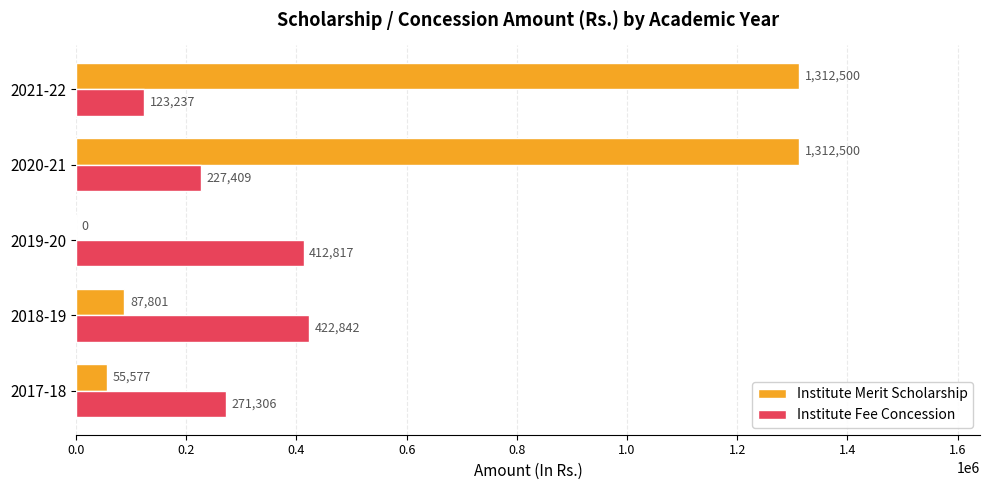

At which label is Institute Fee Concession closest to 273039?

2017-18